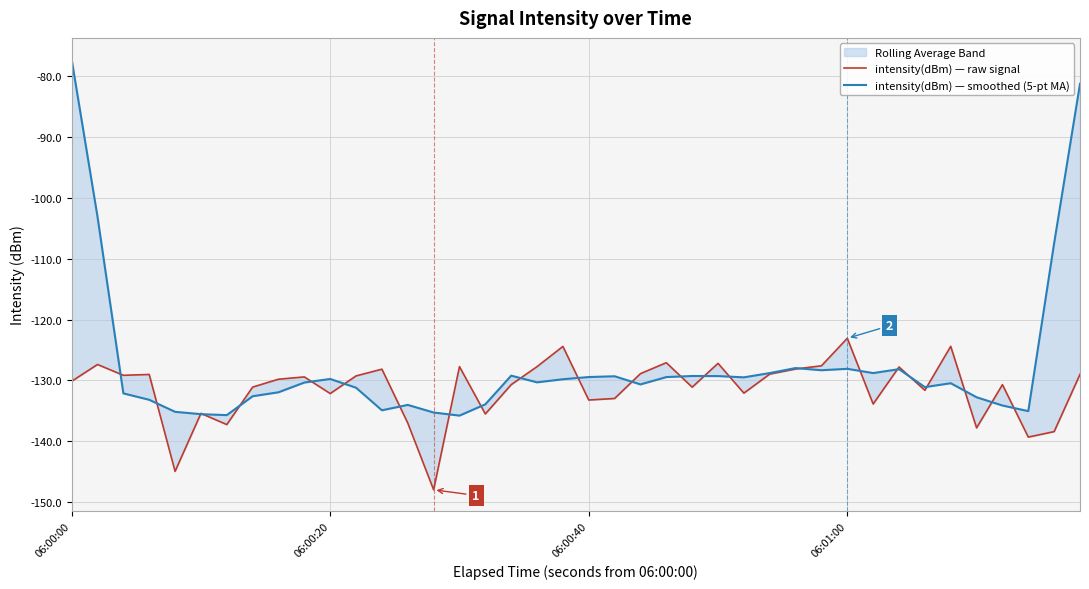

Which series has the widest spread of values?

intensity(dBm) — smoothed (5-pt MA)